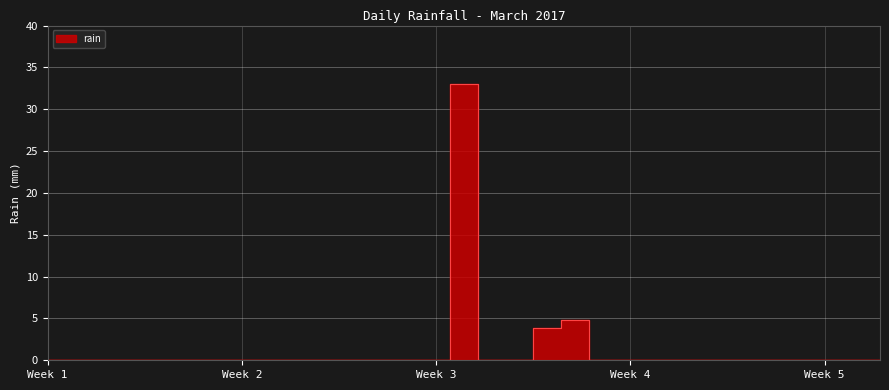

Is this an area chart (filled region under the line)?

No